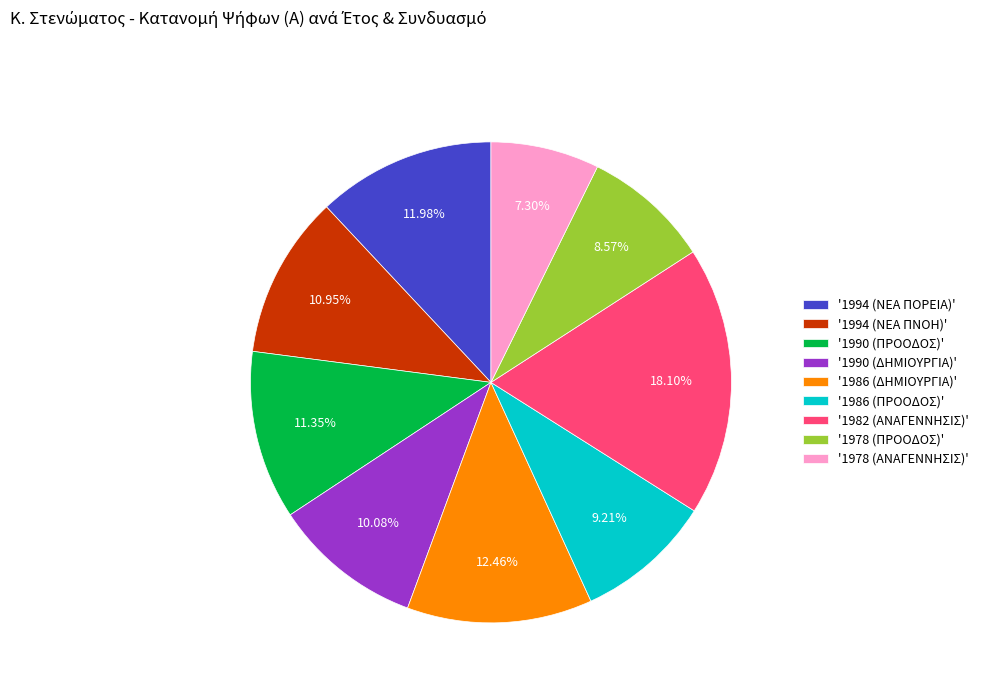

To the nearest percent, what is the difference between the largest and smallest slice percentages?

11%